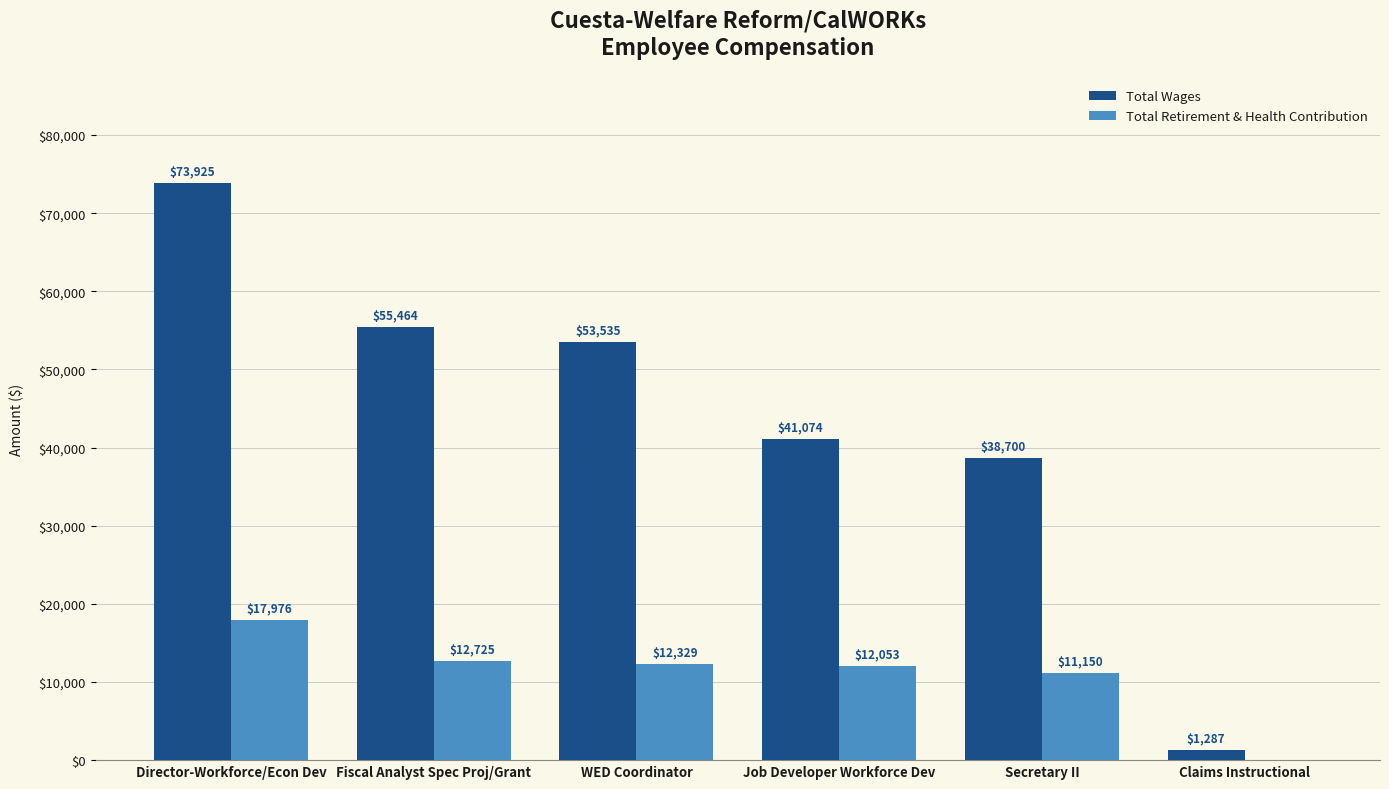

How many data points does each series have?

6